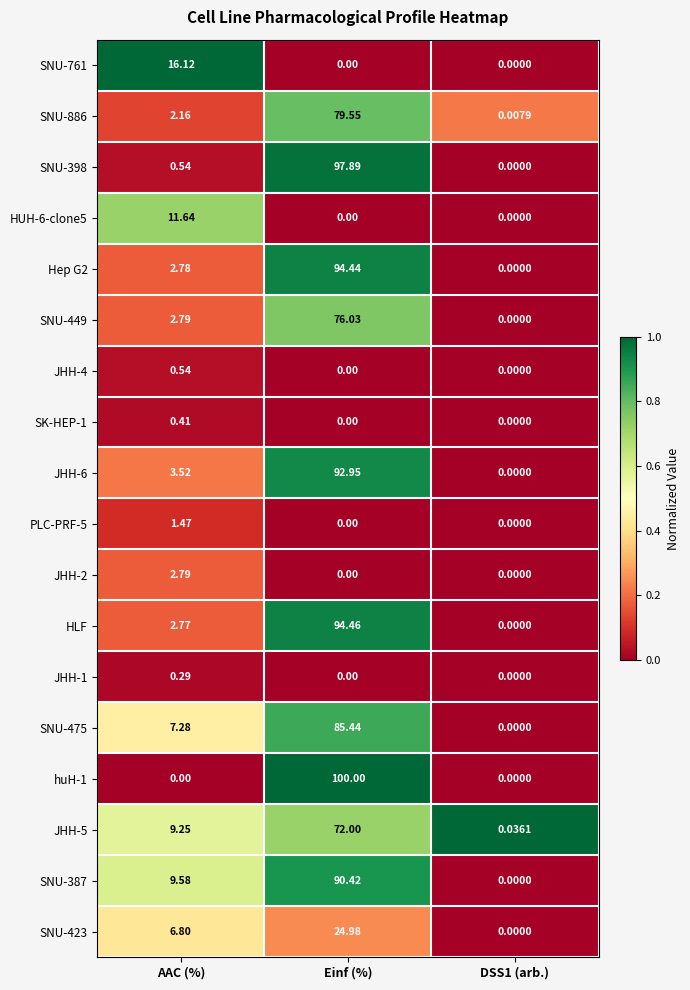

At which label does Hep G2 first exceed 2?

AAC (%)